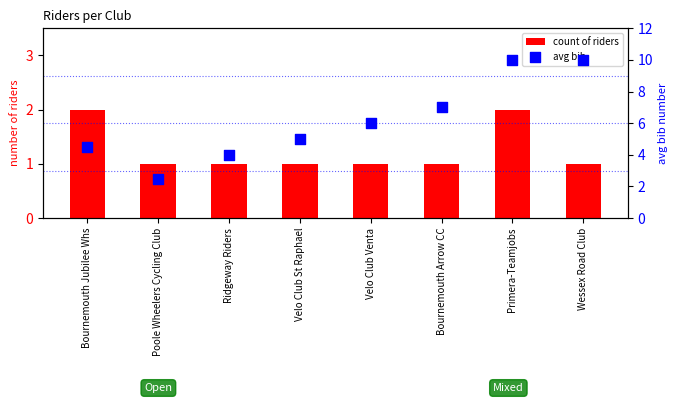

What are all the series names shown in the legend?

count of riders, avg bib